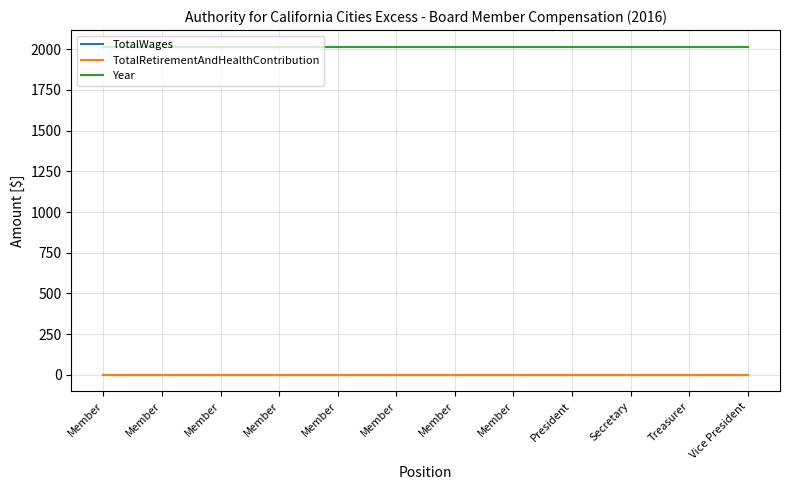

What is the label of the 6th point from the left?

Member